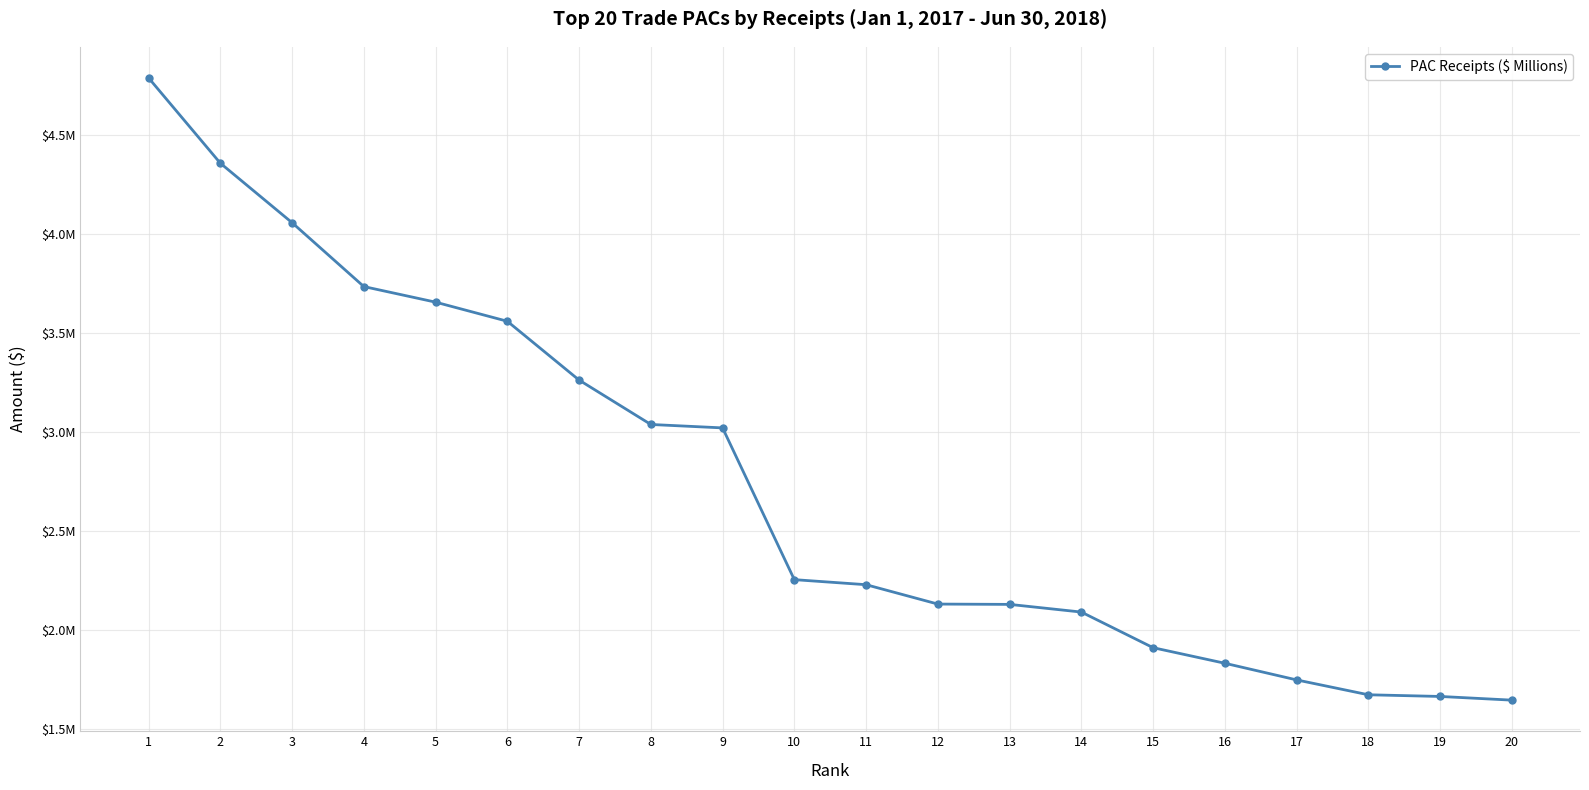

Which has a higher value, 1 or 12?

1